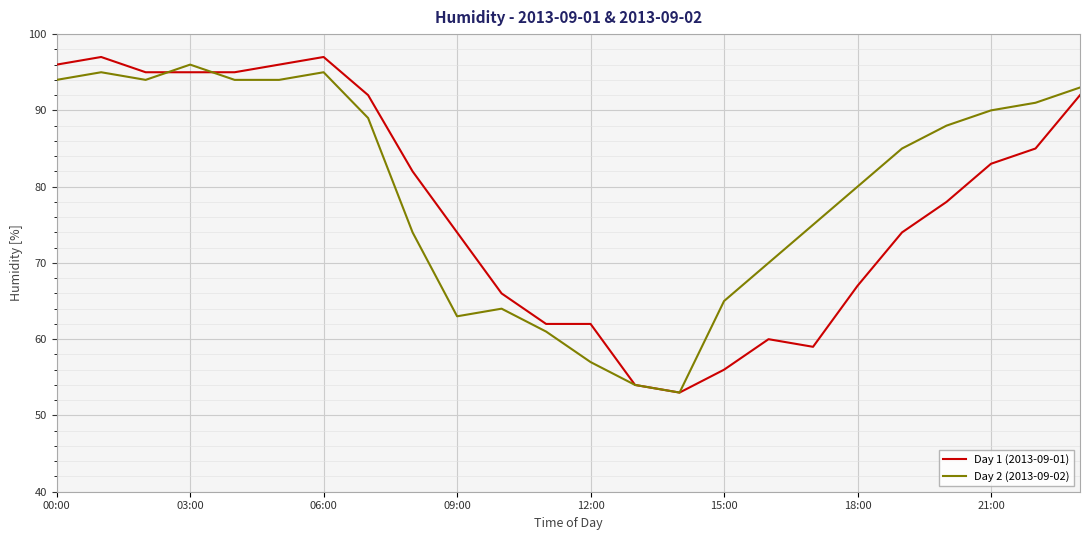

What is the highest value of the Day 2 (2013-09-02) series?

96